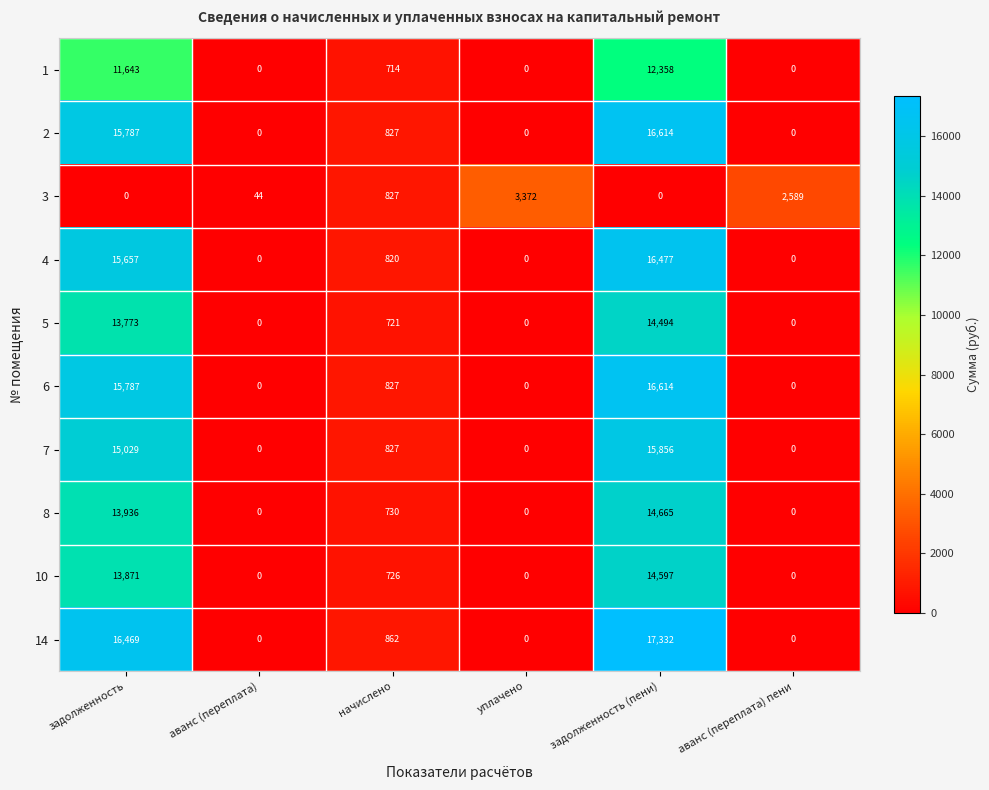

True or false: 1 has a value of 0 at аванс (переплата) пени.

True